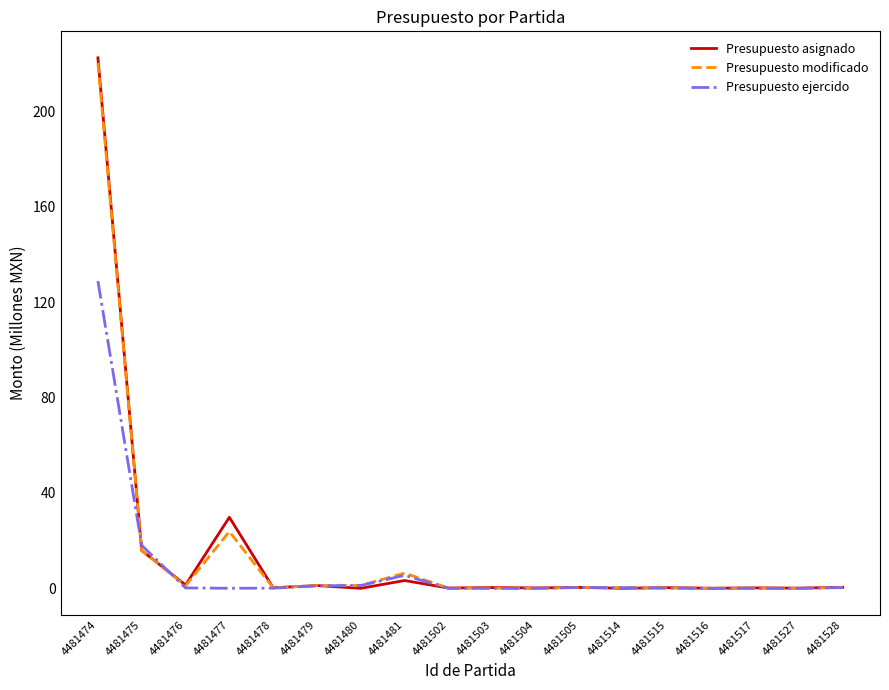

At how many categories does at least one series exceed 87?

1